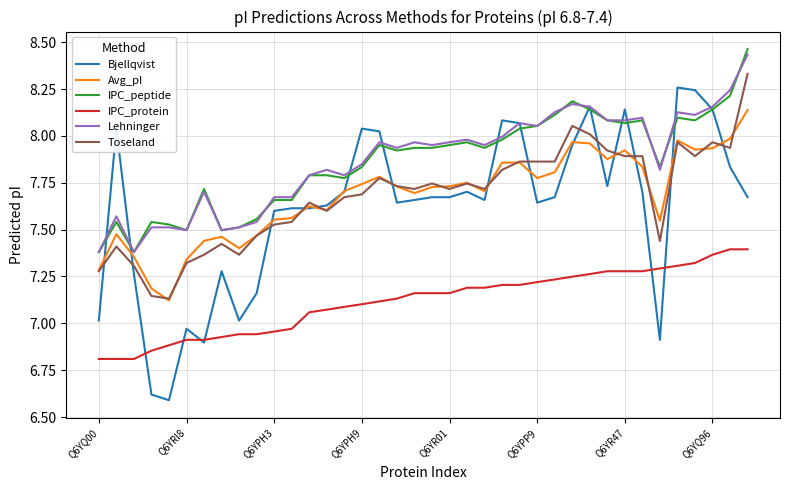

What is the minimum value shown in the chart?

6.6